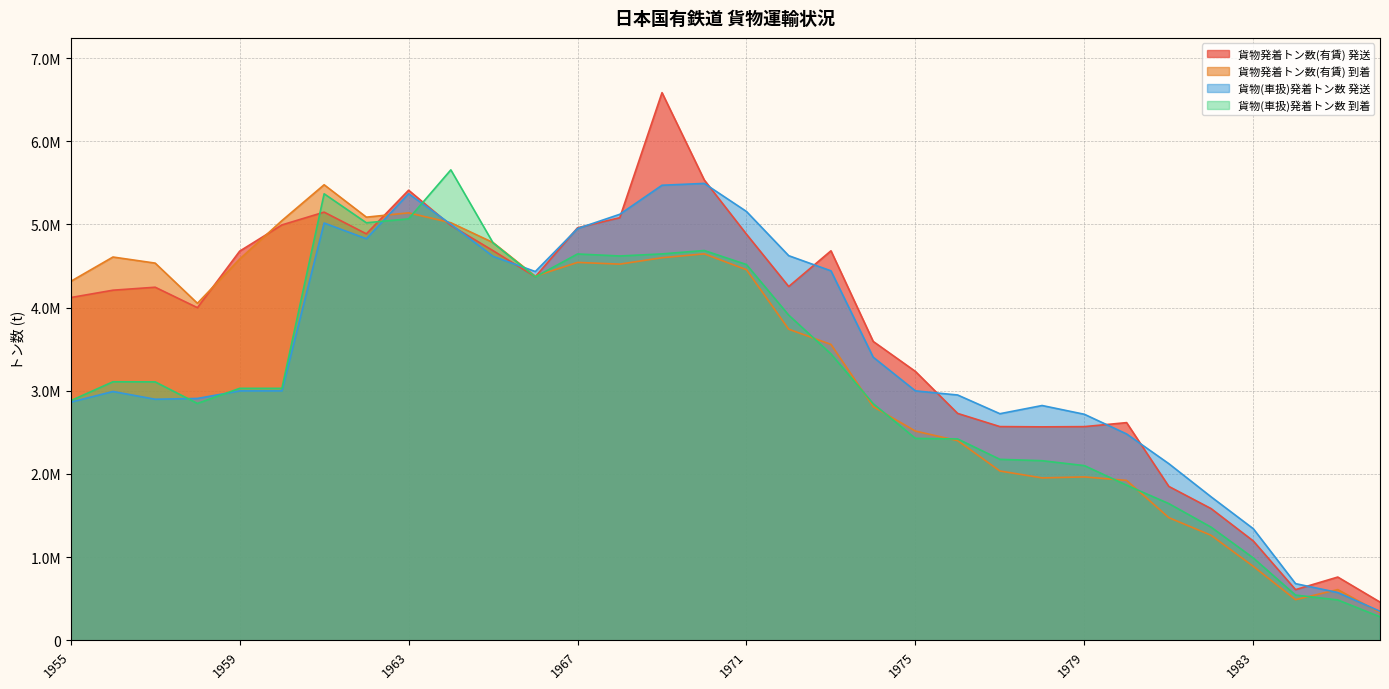

Count the number of categories in the chart.

32